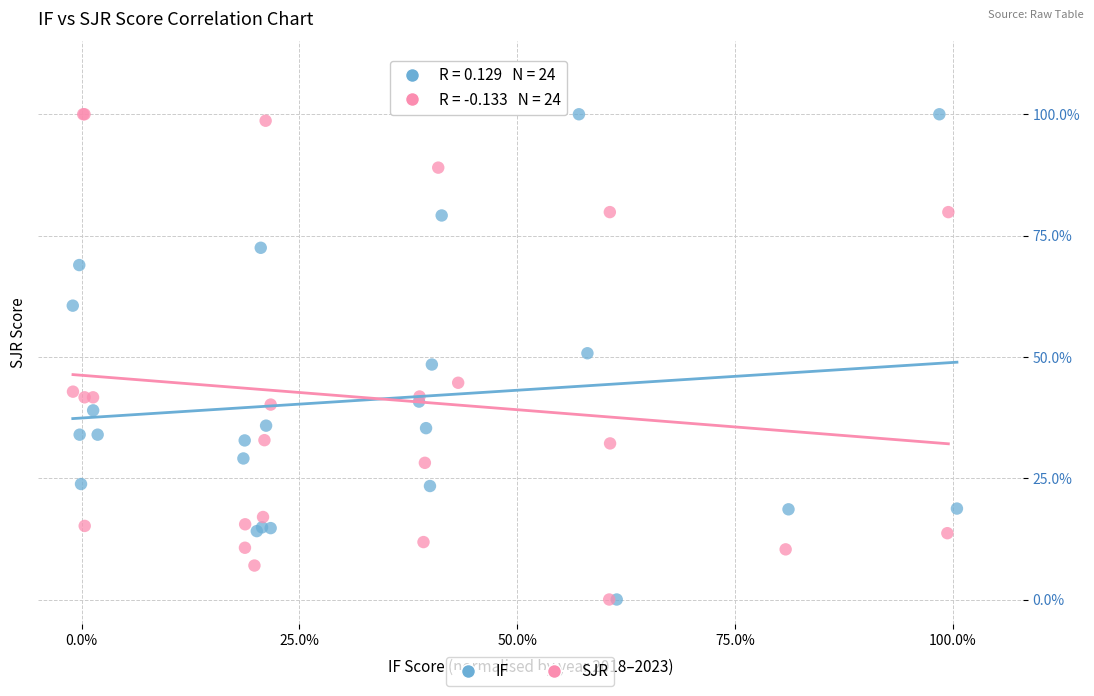

What are all the series names shown in the legend?

IF, SJR